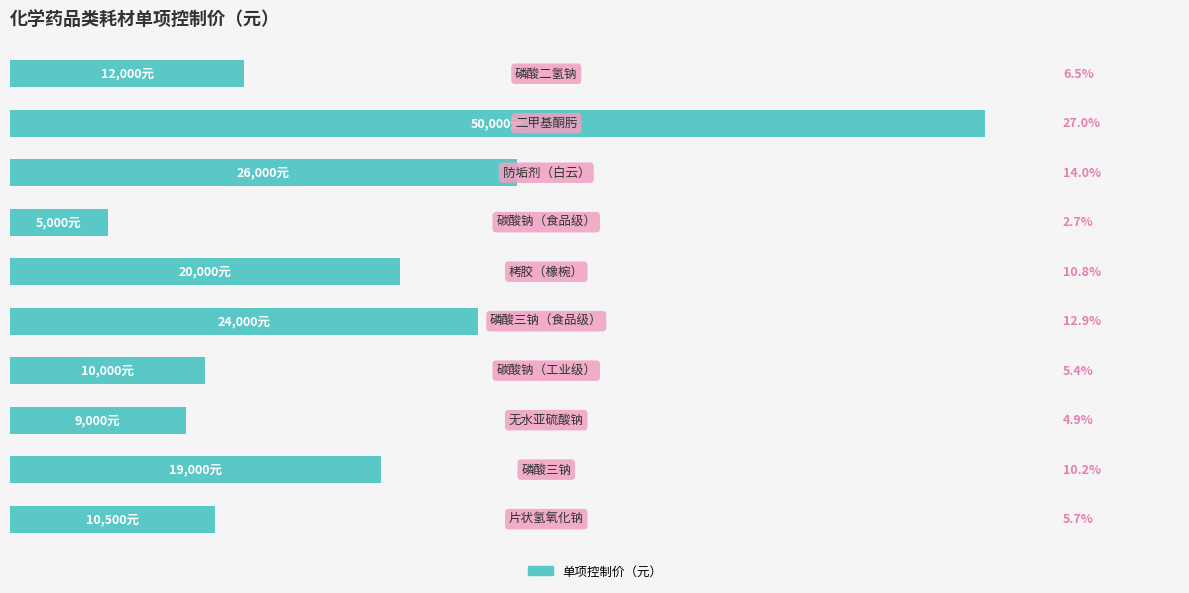

Are the bars horizontal?

Yes